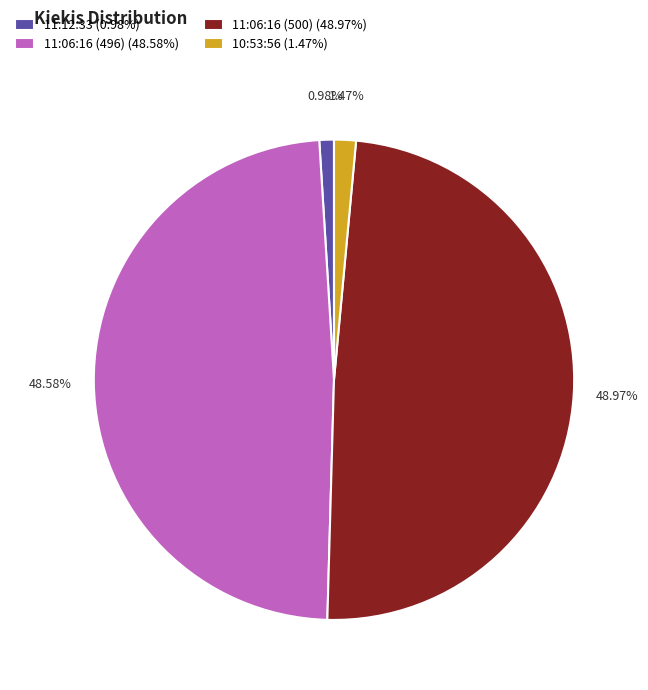

Count the number of slices in the pie.

4